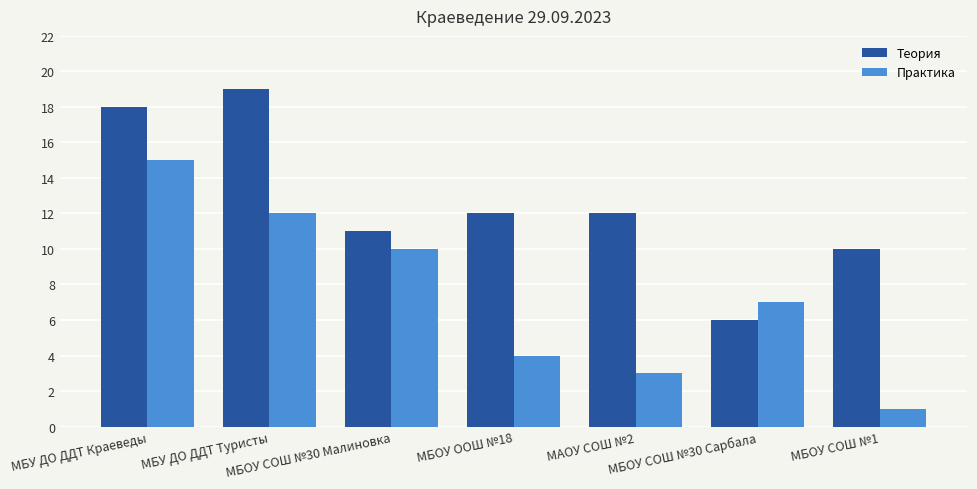

Reading left to right, extract all data points from this chart.

Теория: 18	19	11	12	12	6	10
Практика: 15	12	10	4	3	7	1